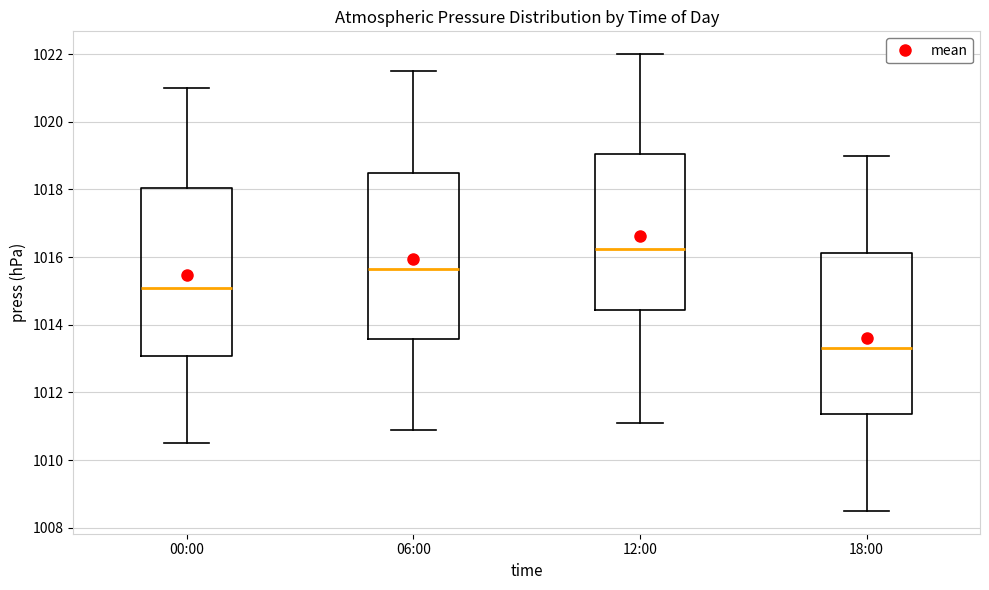

Which box has the highest median line?

12:00